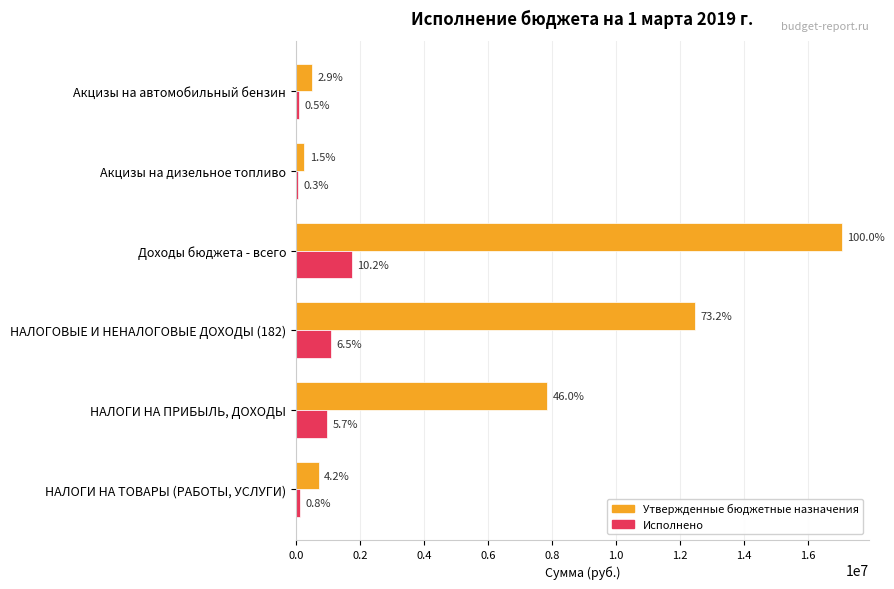

Reading left to right, extract all data points from this chart.

Утвержденные бюджетные назначения: 715691.7	7843700.0	12473300.0	17043491.7	259528.5	502604.7
Исполнено: 134143.0	979108.8	1109158.5	1742002.2	59415.1	87268.9